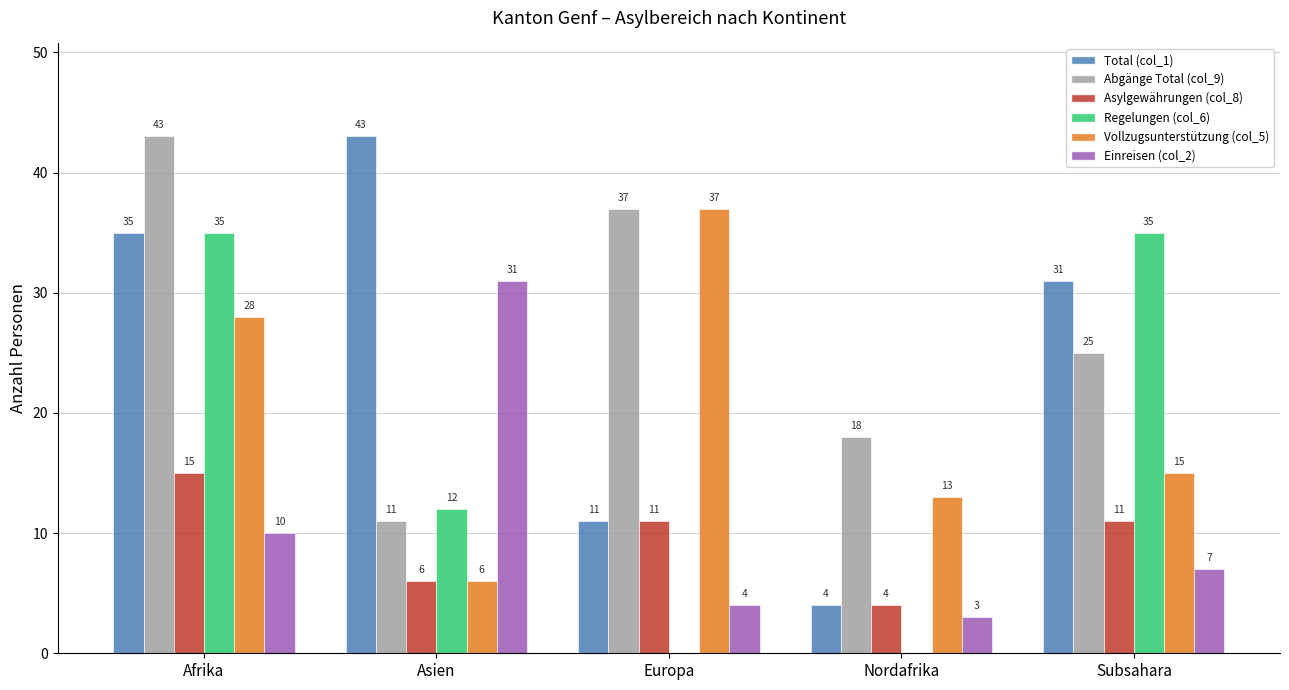

At which label does Einreisen (col_2) first exceed 7?

Afrika